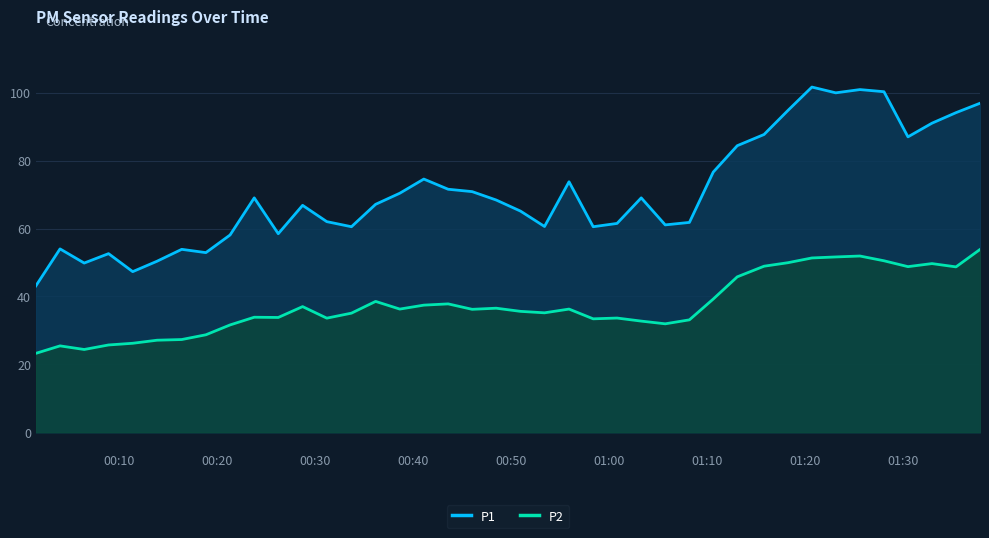

True or false: P2 has more than 0 interior local peaks.

True